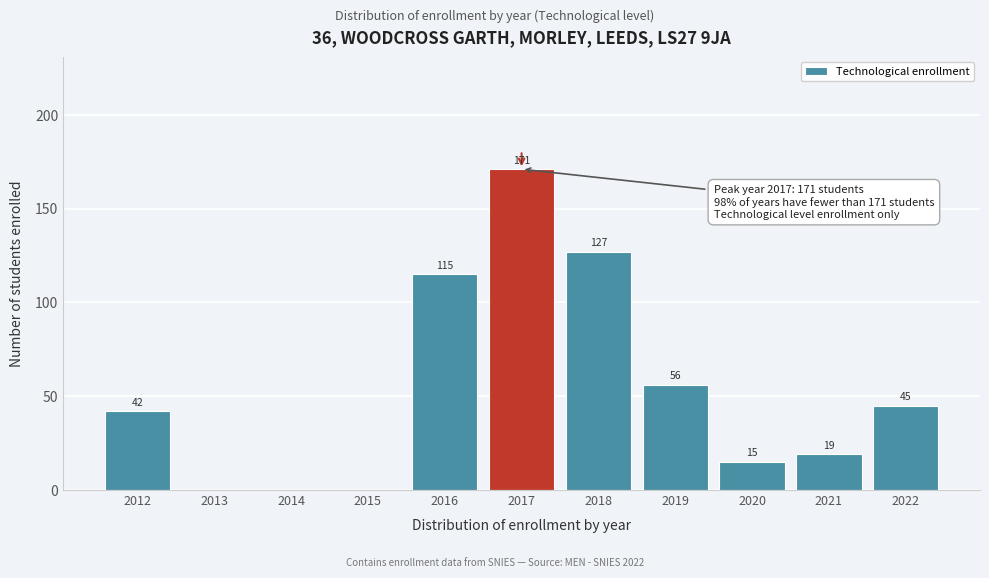

Reading left to right, what are all the values shown in this chart?

2012=42	2013=0	2014=0	2015=0	2016=115	2017=171	2018=127	2019=56	2020=15	2021=19	2022=45